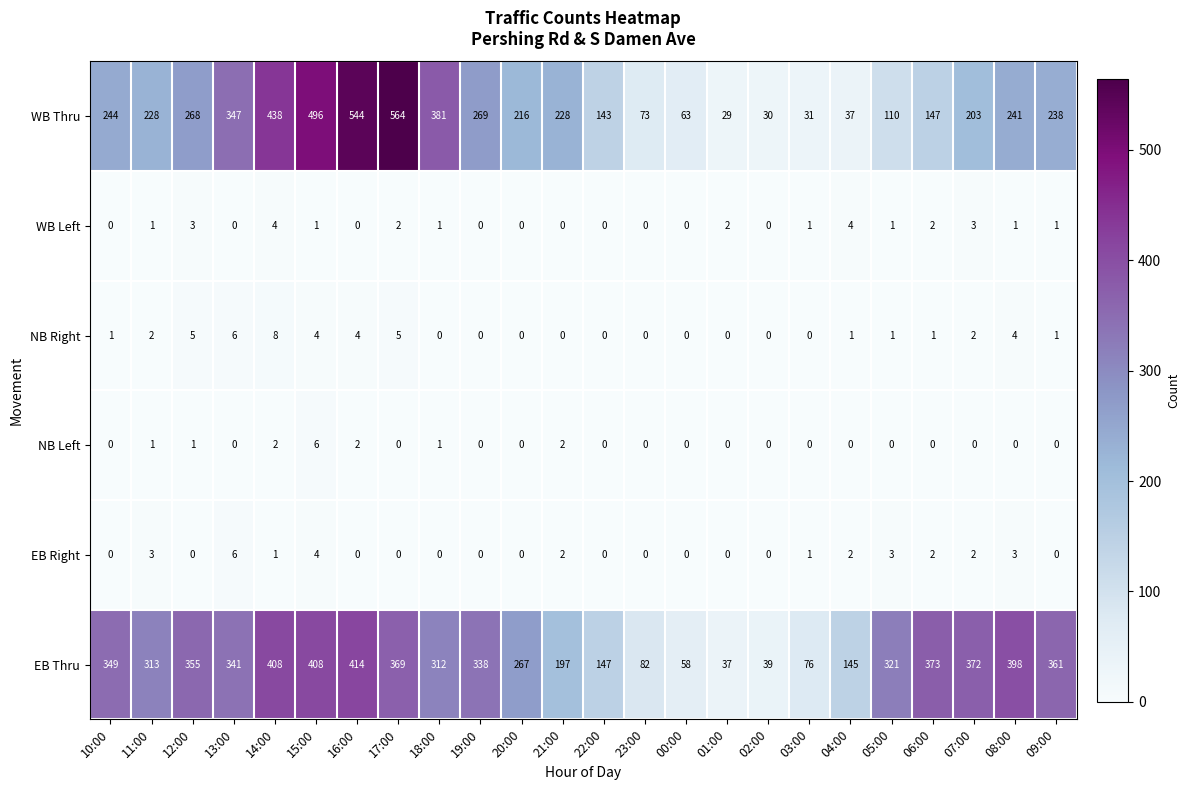

Which category has the highest value in the WB Thru series?

17:00